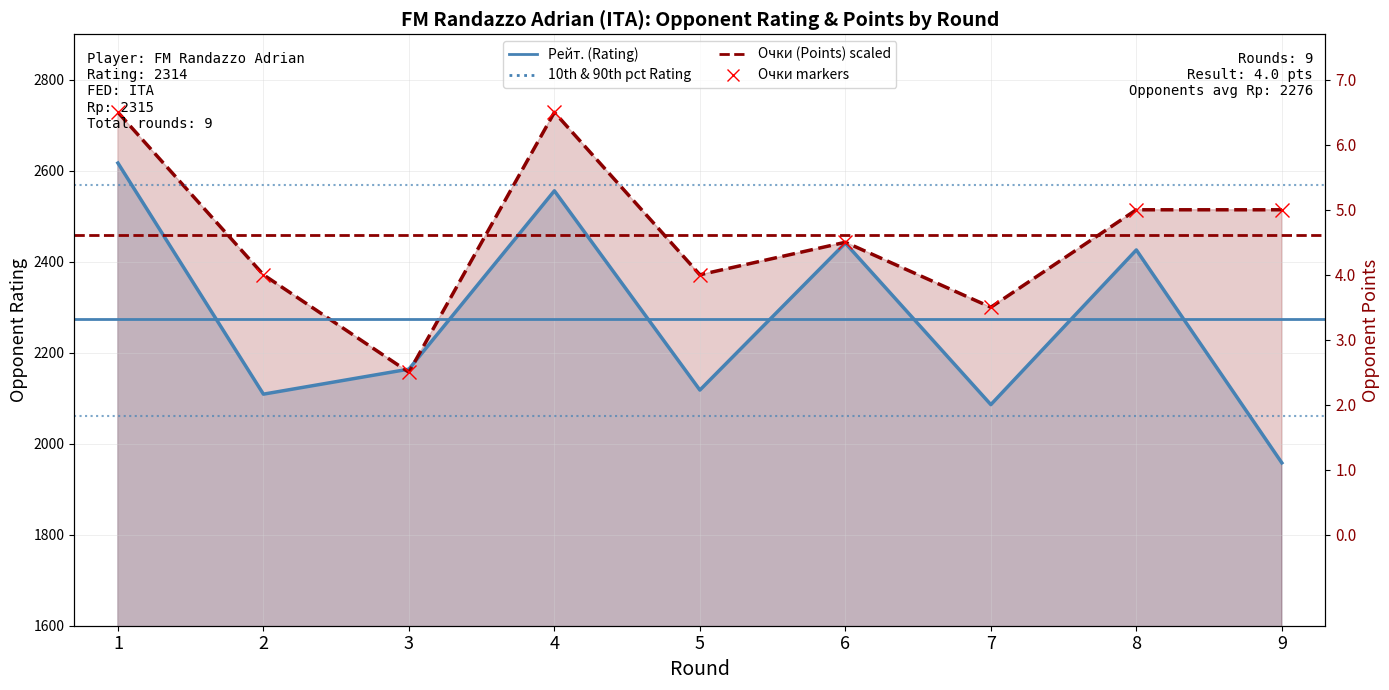

Which series changed the most between 2 and 5?

Рейт. (Rating)